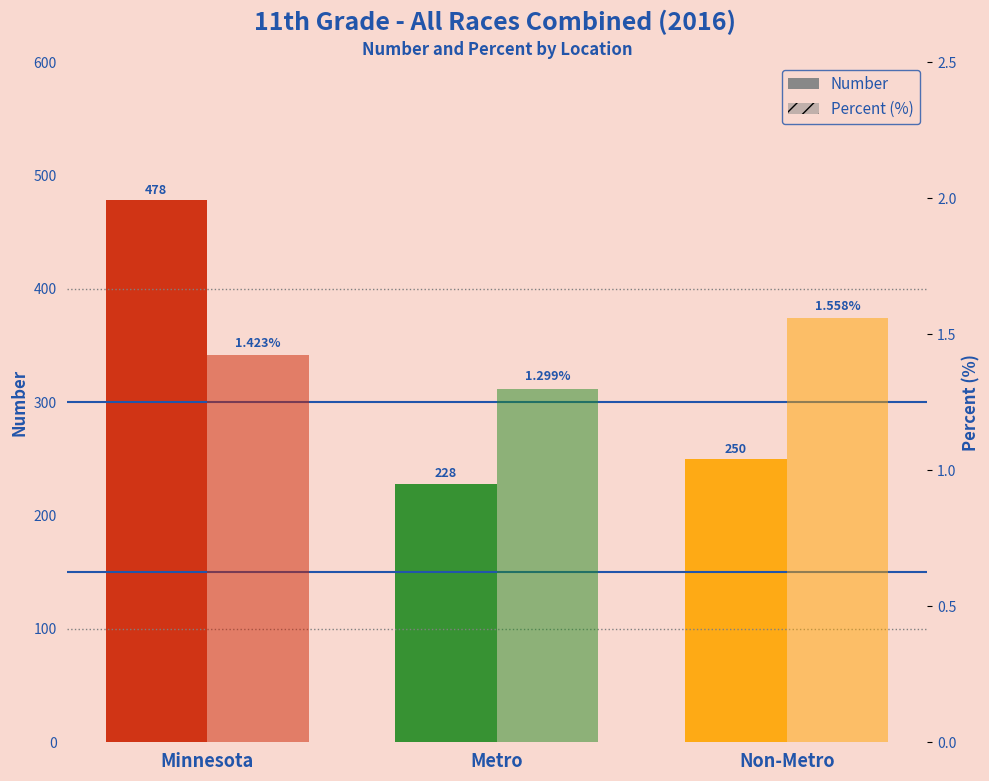

Reading left to right, transcribe all the data shown in this chart.

Number: Minnesota=478.0	Metro=228.0	Non-Metro=250.0
Percent (%): Minnesota=1.4	Metro=1.3	Non-Metro=1.6